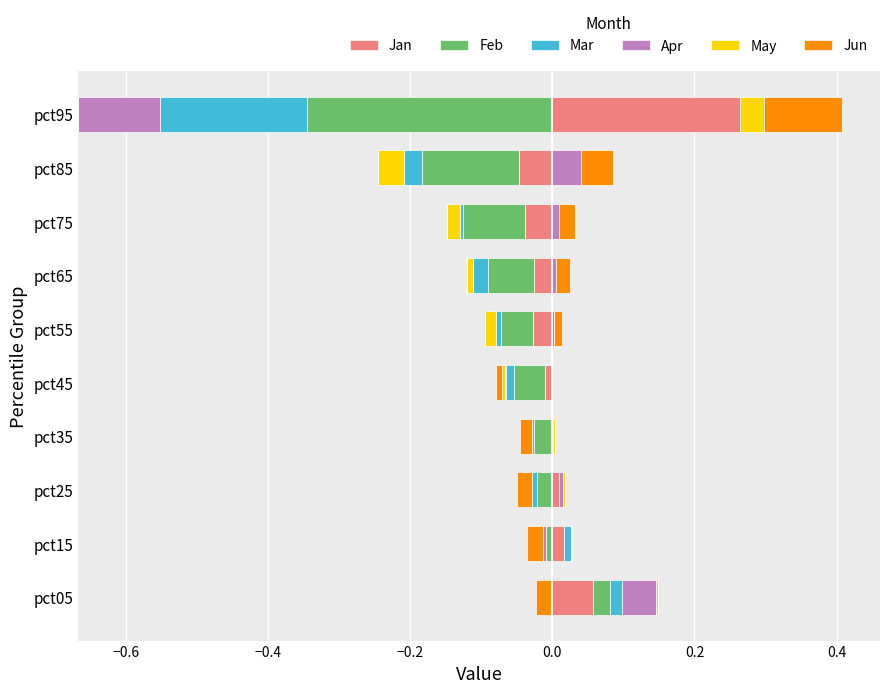

Is the value of Mar at pct85 greater than the value of Feb at pct75?

No